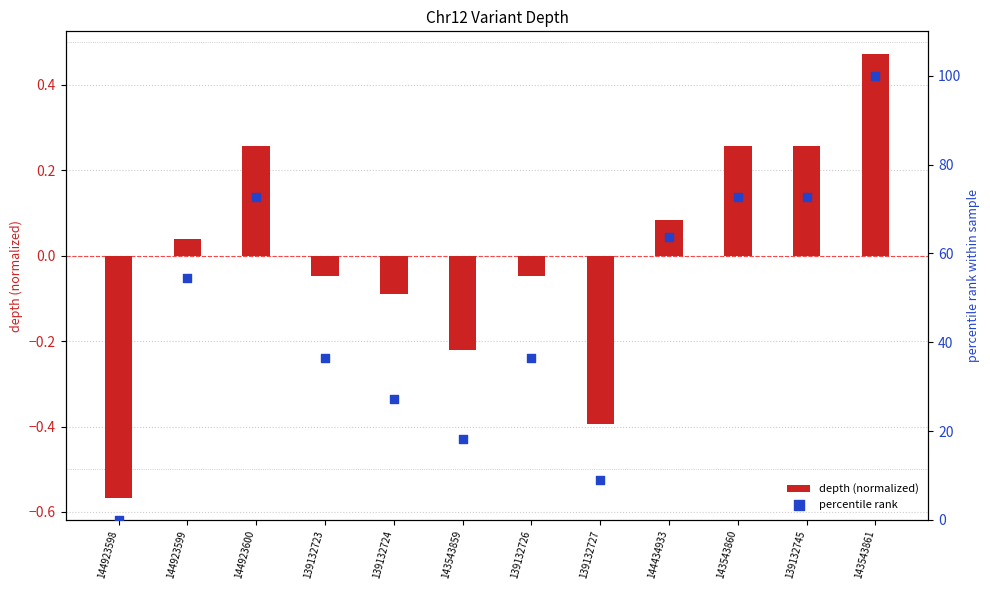

Which series has the largest total across all categories?

percentile rank